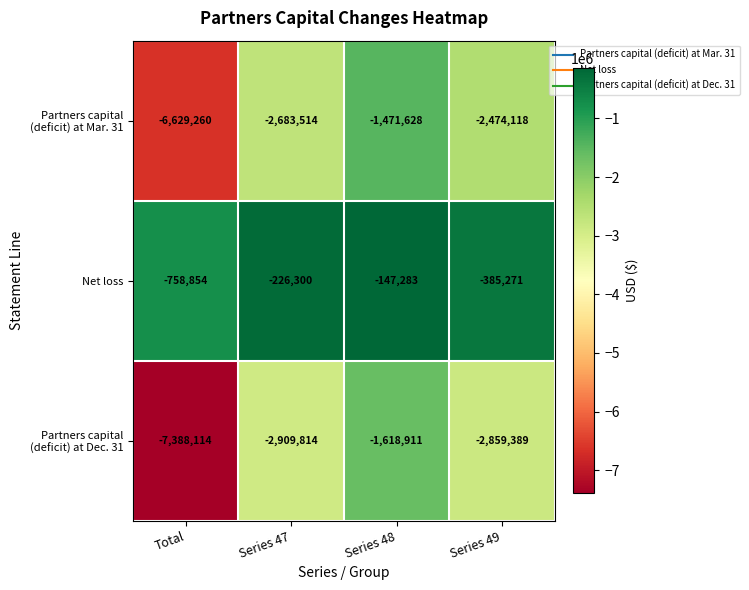

The value of Net loss at Series 47 is -226300. True or false?

True